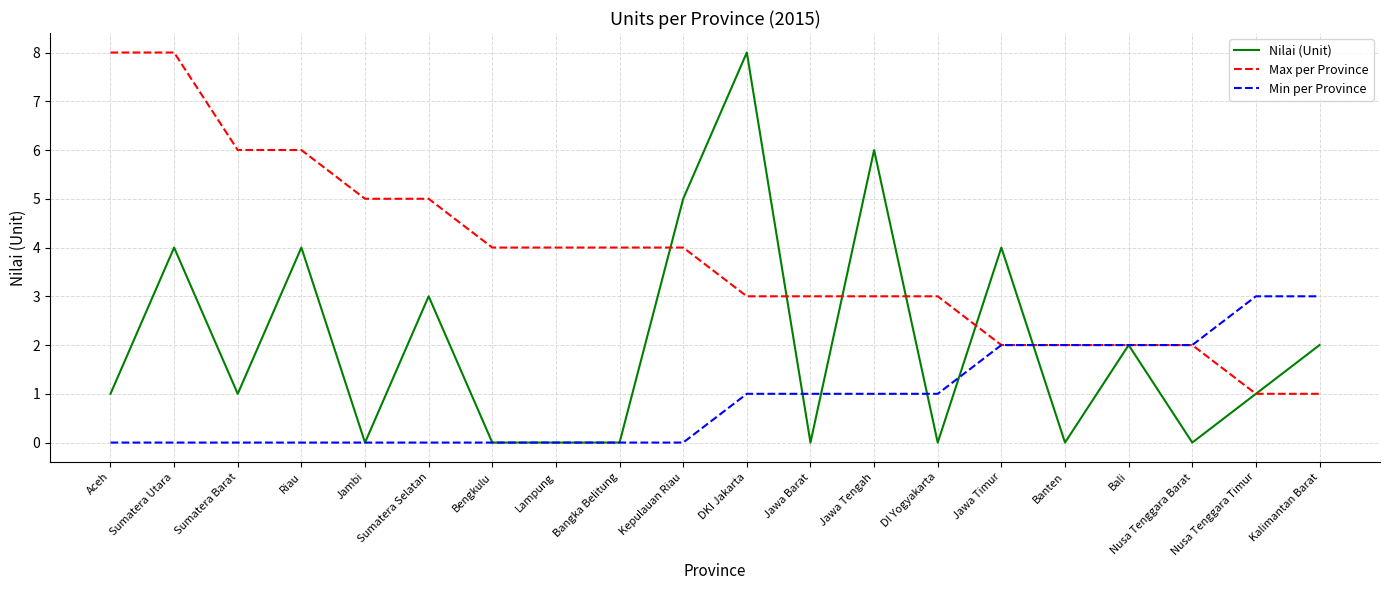

At how many categories does at least one series exceed 0?

20